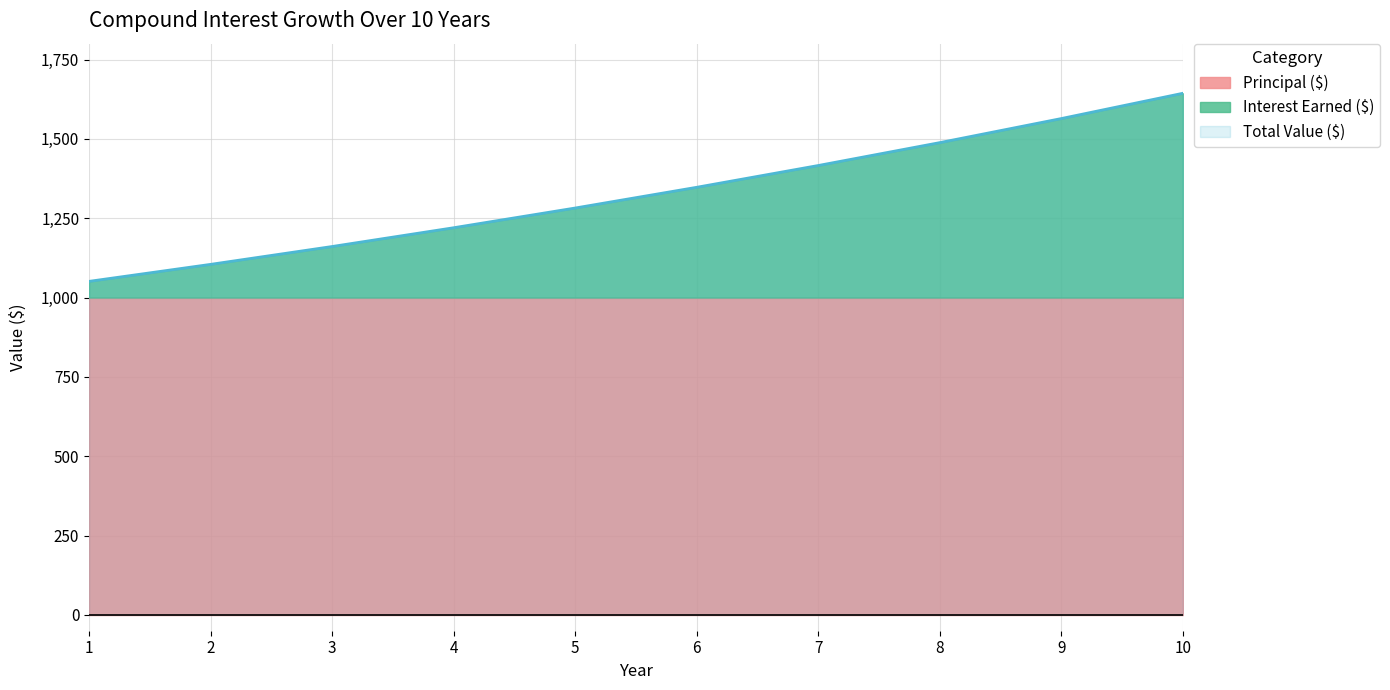

Rank the series at 3 from lowest to highest value.

Interest Earned ($), Principal ($), Total Value ($)